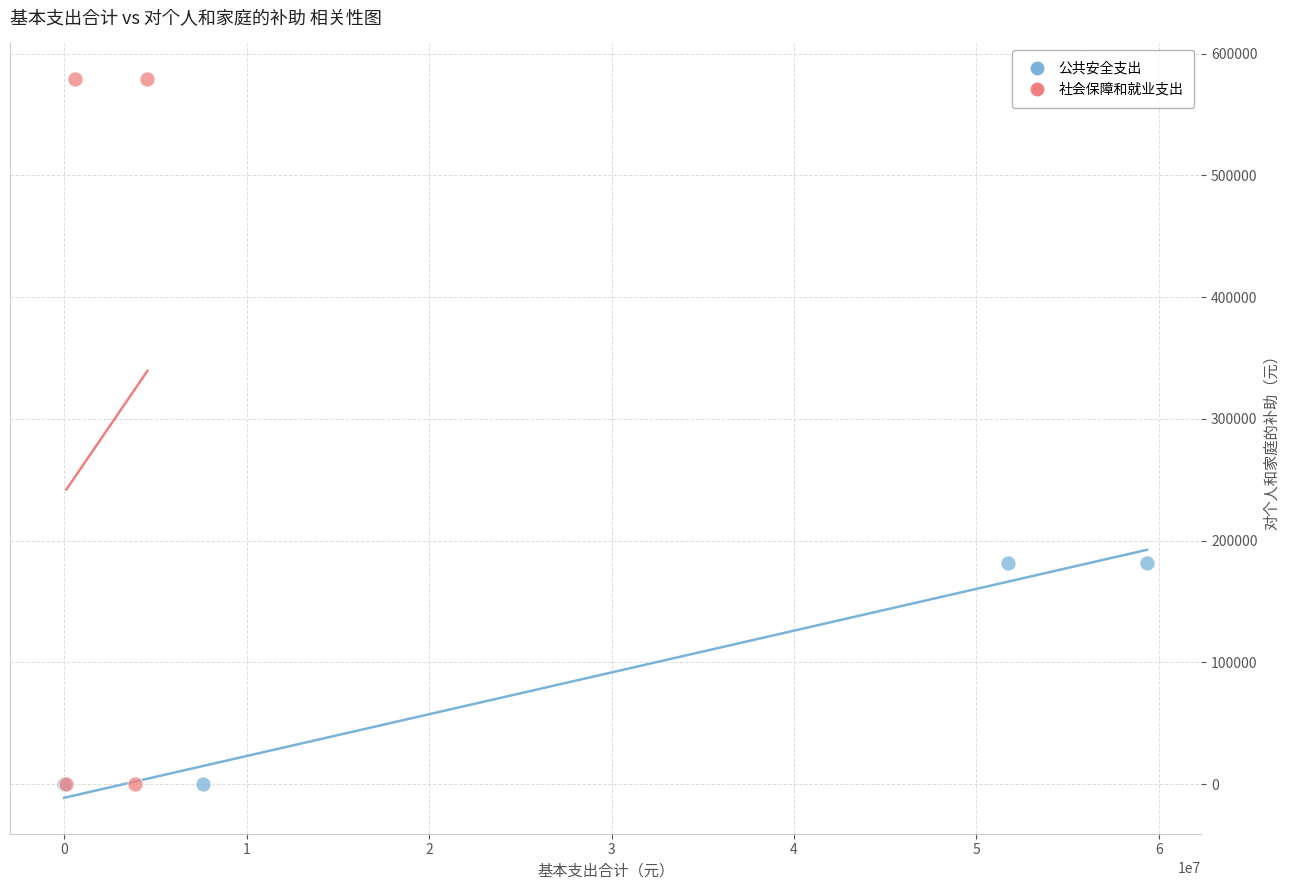

Which series has the widest spread of Y values?

社会保障和就业支出